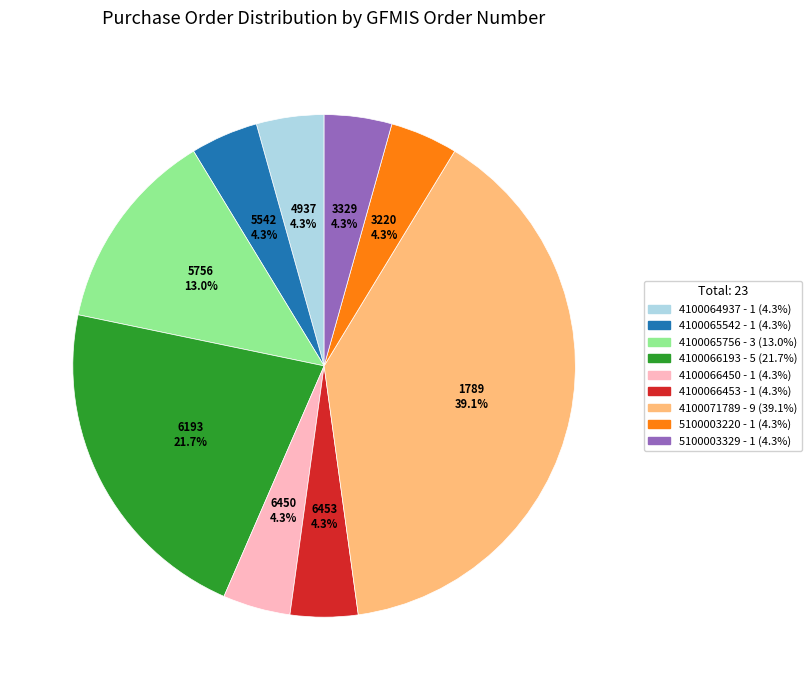

What portion of the pie excludes 5100003220?

95.7%